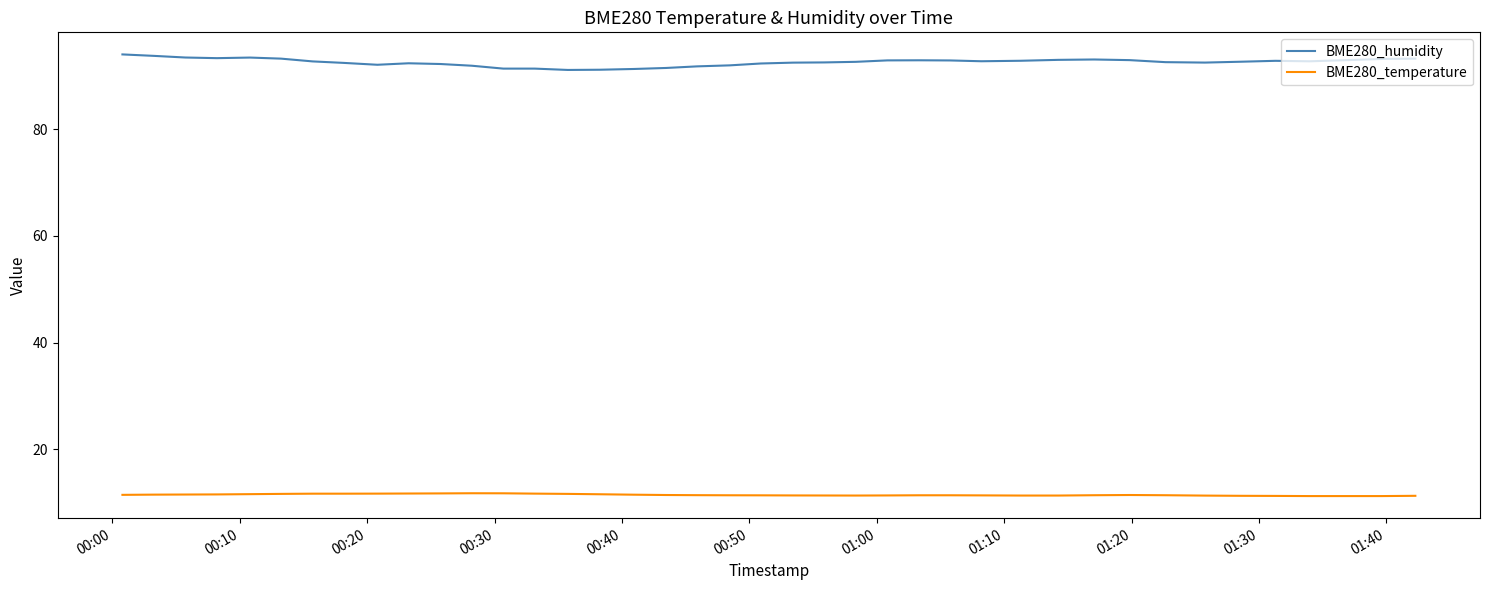

True or false: BME280_humidity has more than 0 points higher than both neighbors.

True